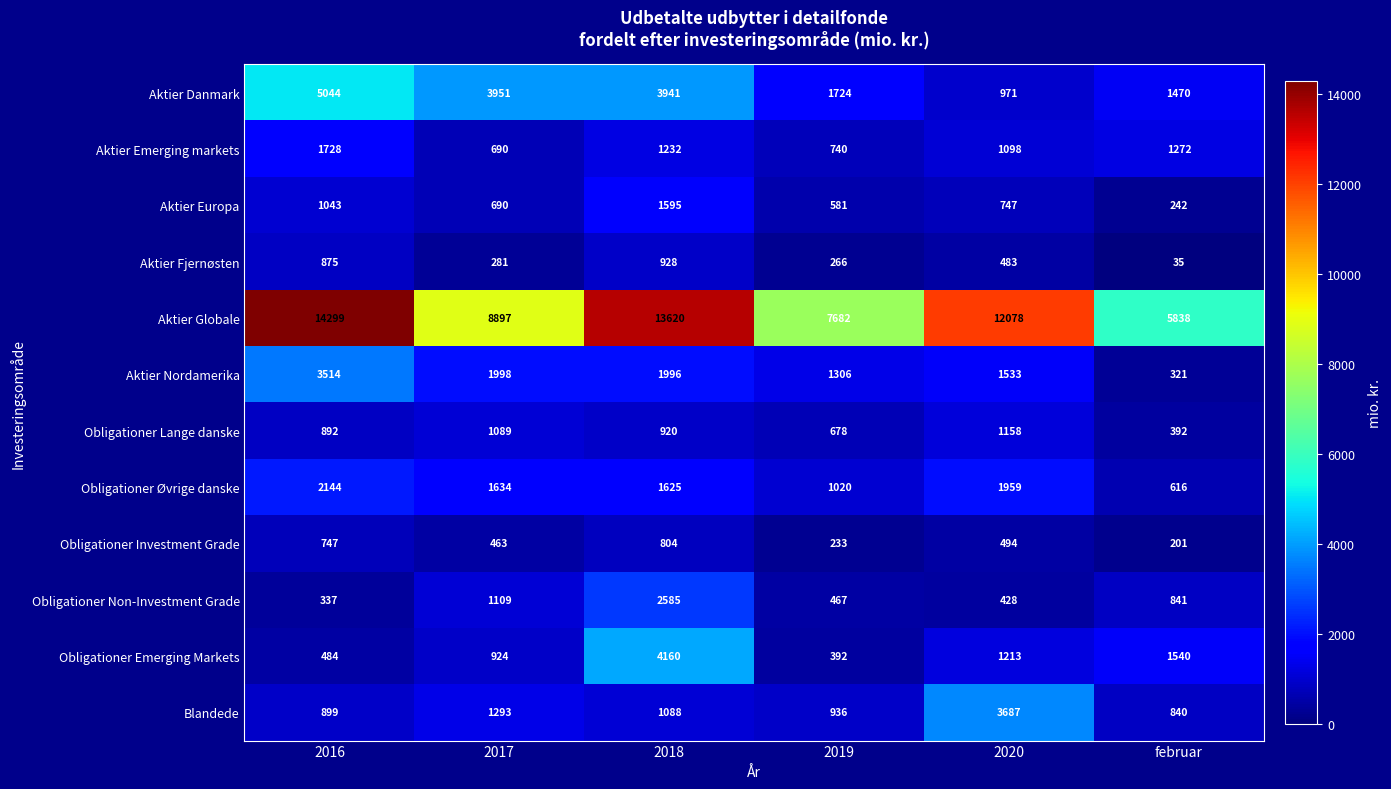

At which category is the sum across all series the highest?

2018